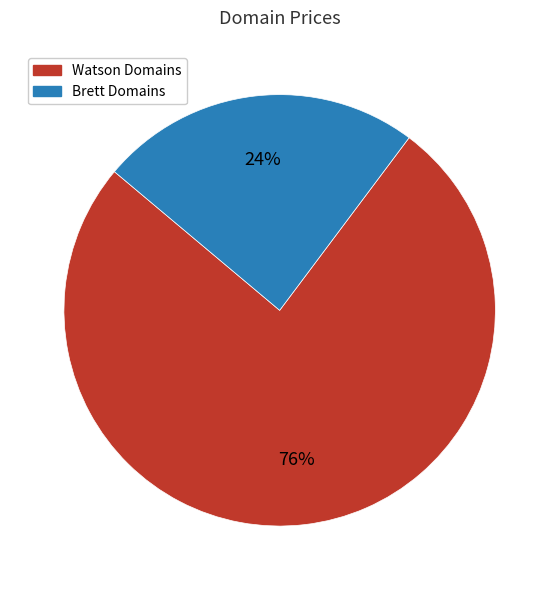

To the nearest percent, what is the average slice percentage?

50%